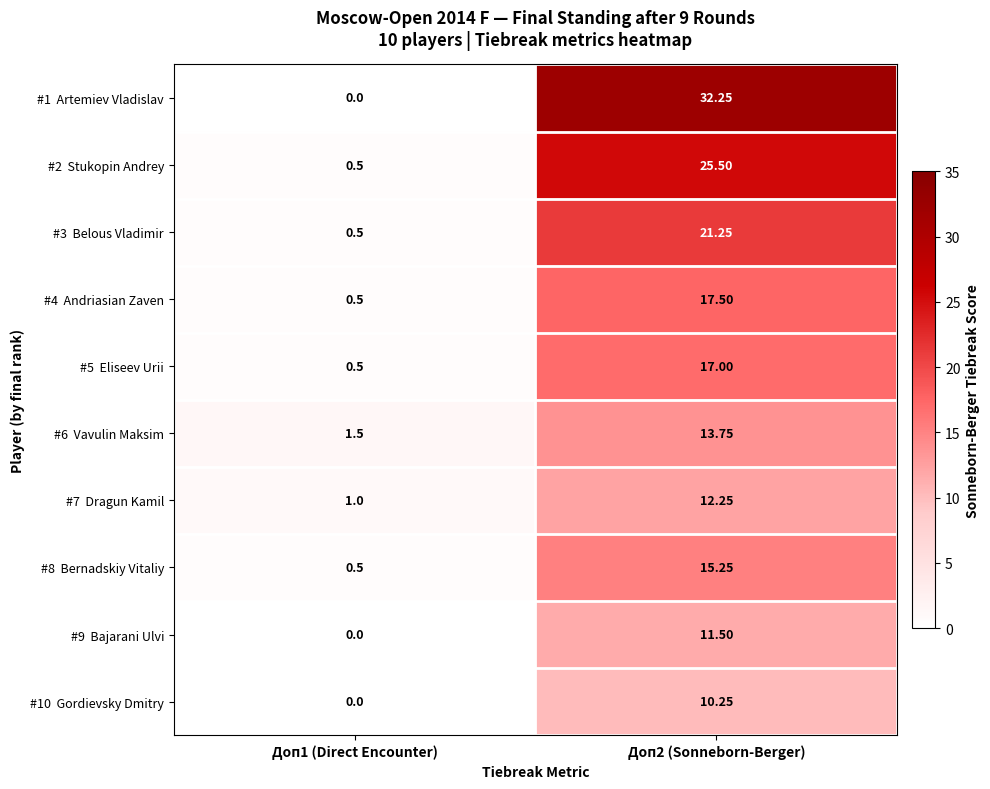

Between Доп1 (Direct Encounter) and Доп2 (Sonneborn-Berger), which is larger?

Доп2 (Sonneborn-Berger)